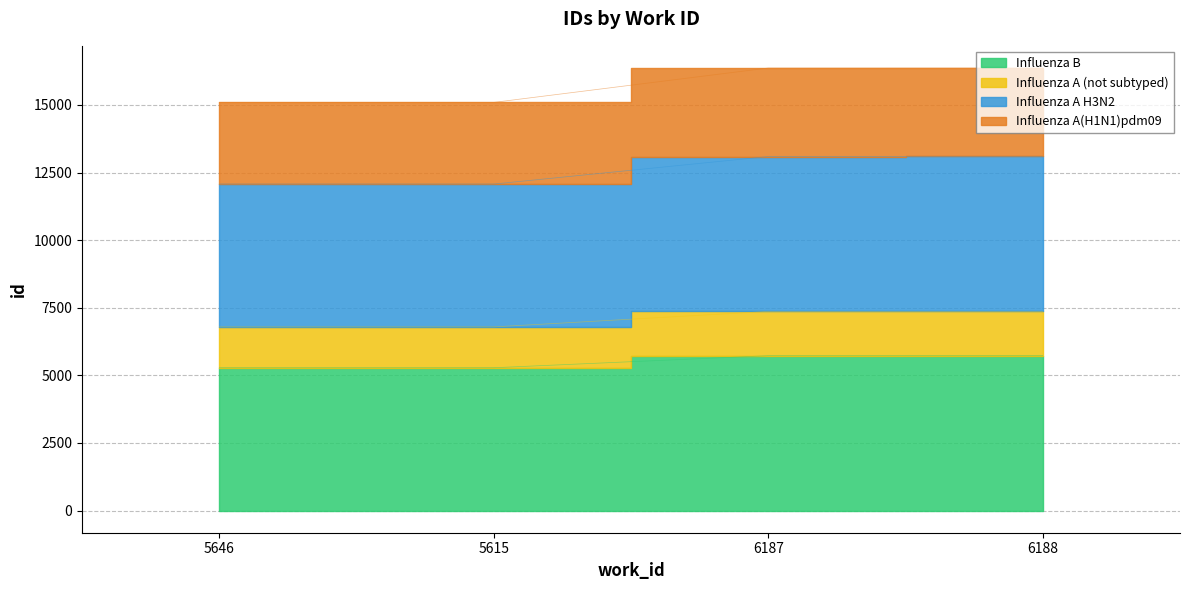

Rank the categories by value from highest to lowest.

6188, 6187, 5615, 5646